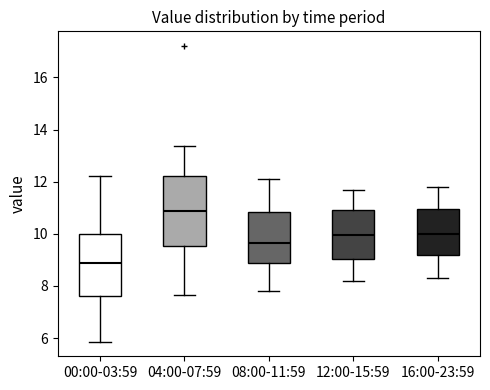

Which box has the lowest median line?

00:00-03:59